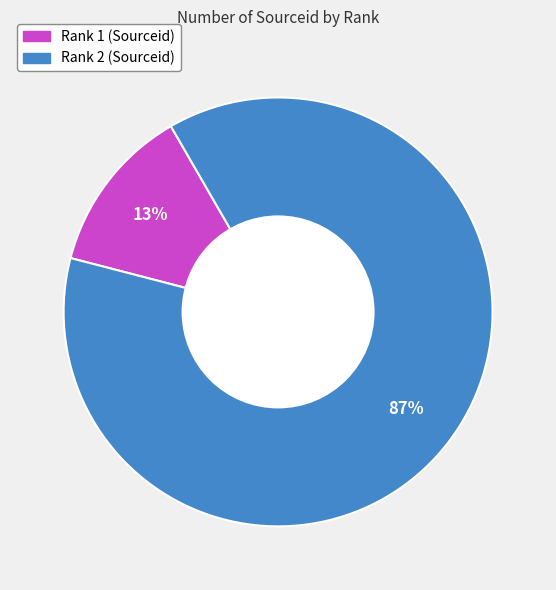

Is there a majority slice in this chart?

Yes